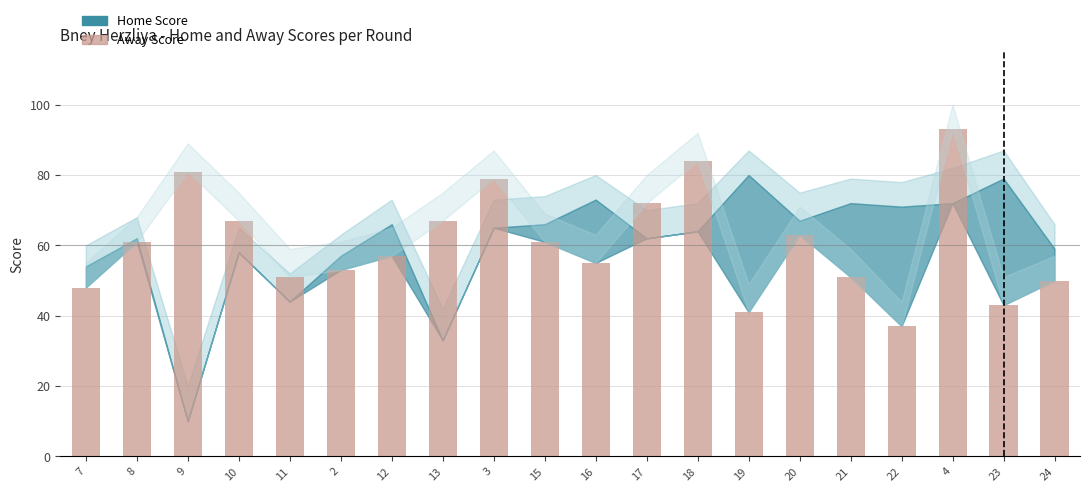

The value at 3 is 115. True or false?

False